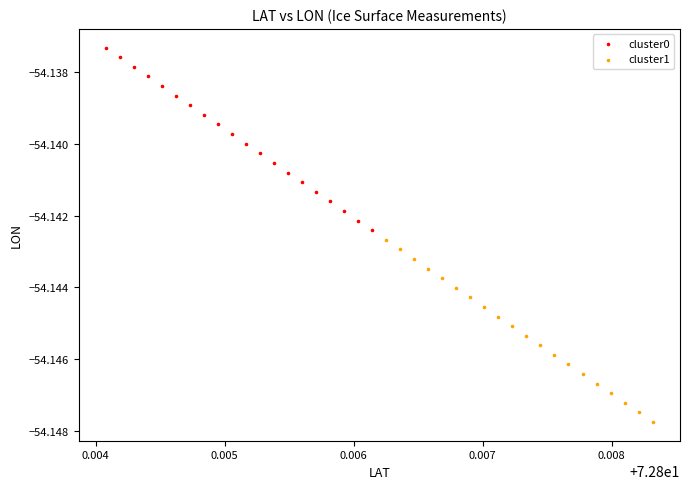

Which series has the widest spread of Y values?

cluster0